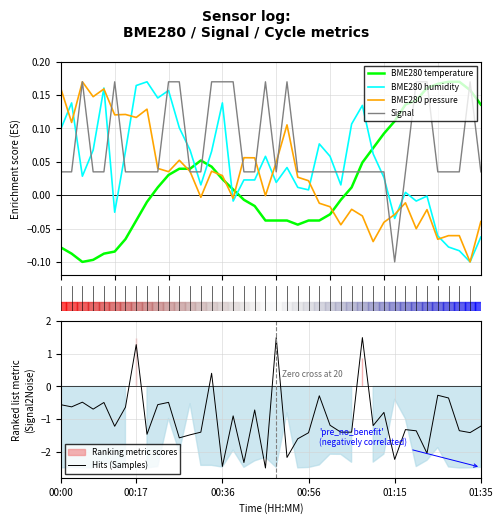

Is the value of BME280 humidity at 0 greater than the value of BME280 pressure at 0?

No